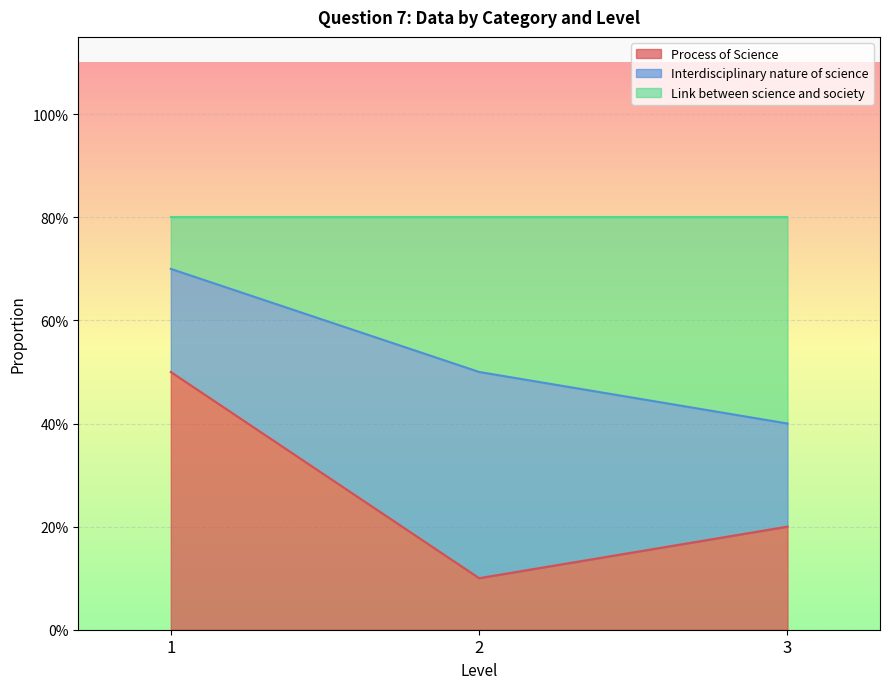

List the labels in order of Process of Science value, smallest first.

2, 3, 1